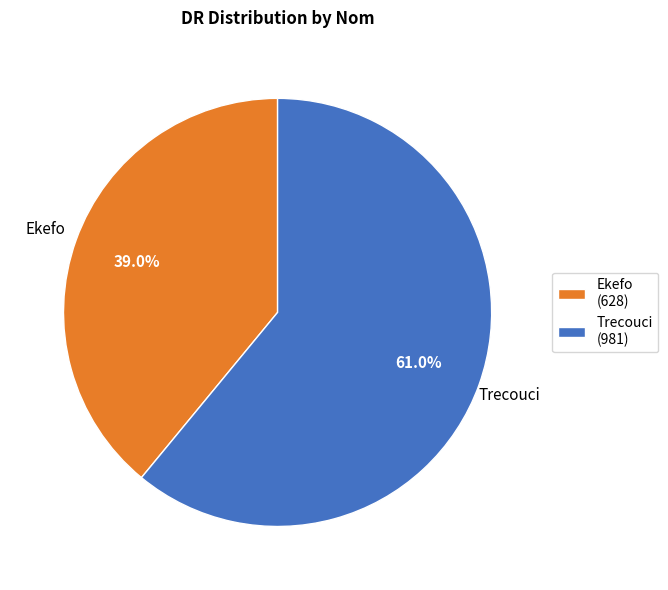

What is the smallest slice in the pie chart?

Ekefo